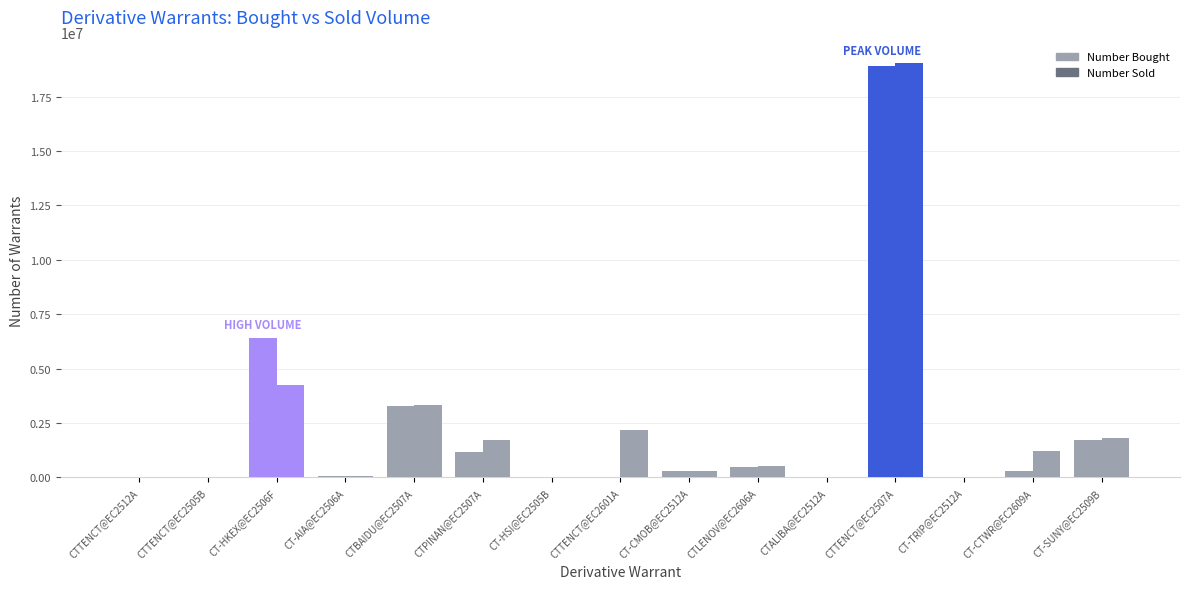

Count the number of data series in this chart.

2